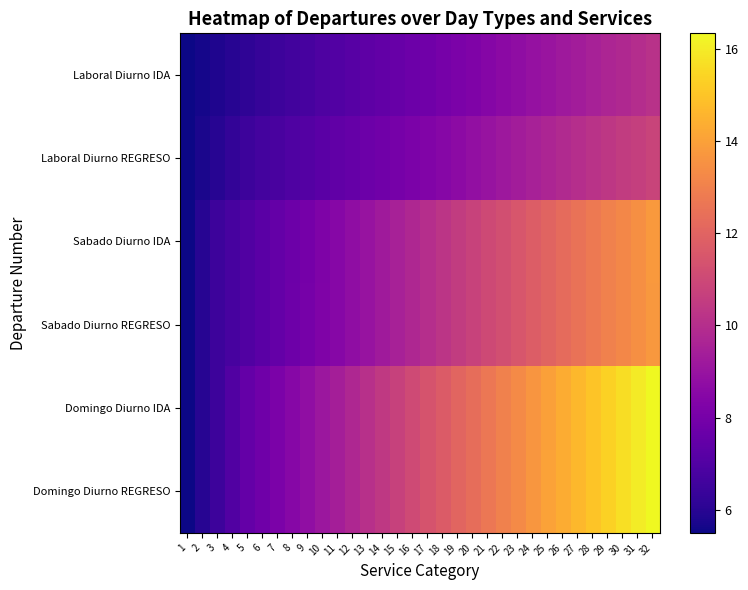

What is the maximum value shown in the chart?

16.3